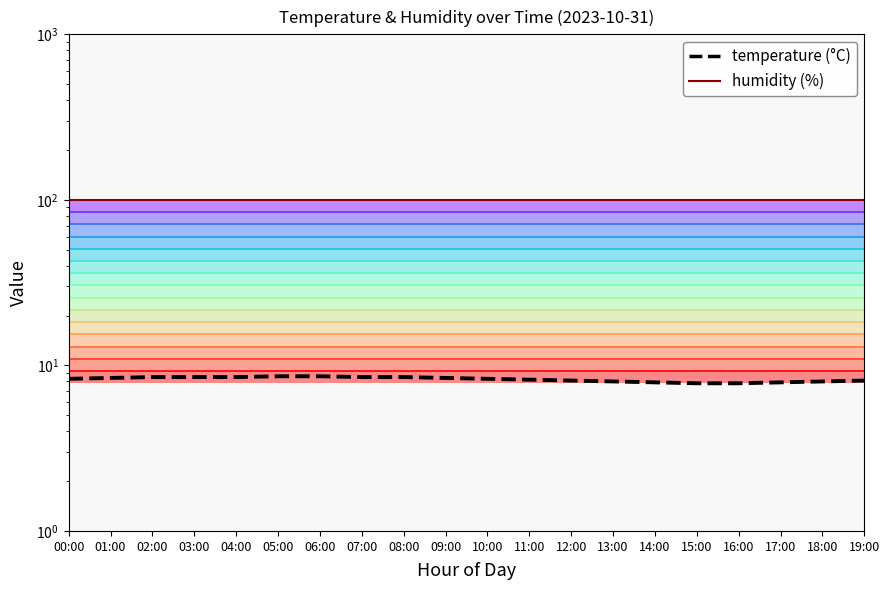

What is the change in value from 13:00 to 16:00?

-0.2